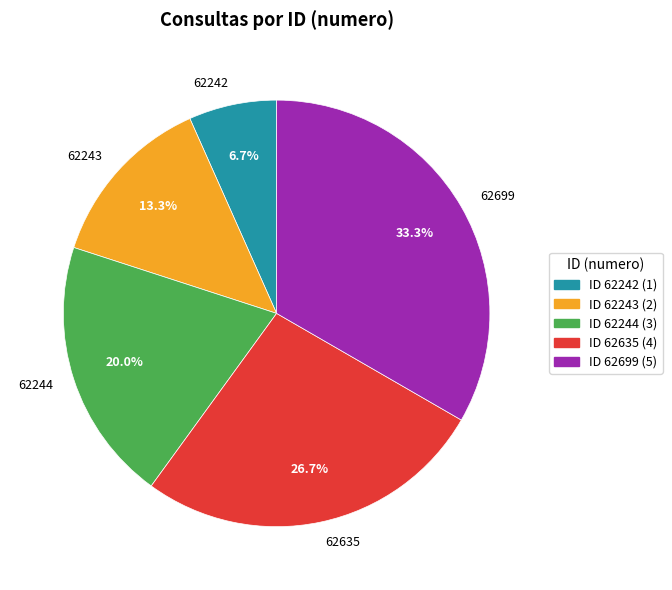

What is the total percentage of 62242 and 62244?

26.7%